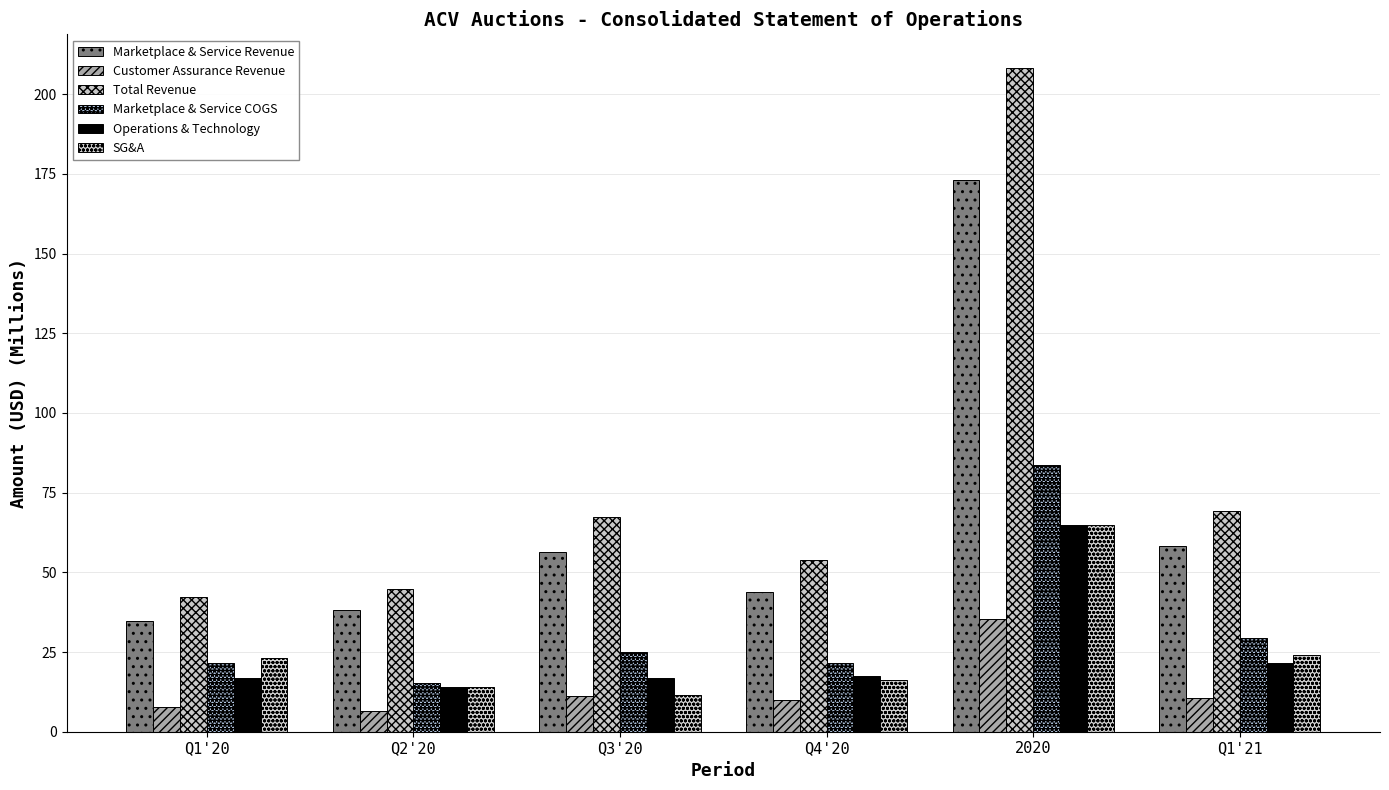

What is the label of the 3rd bar from the right?

Q4'20